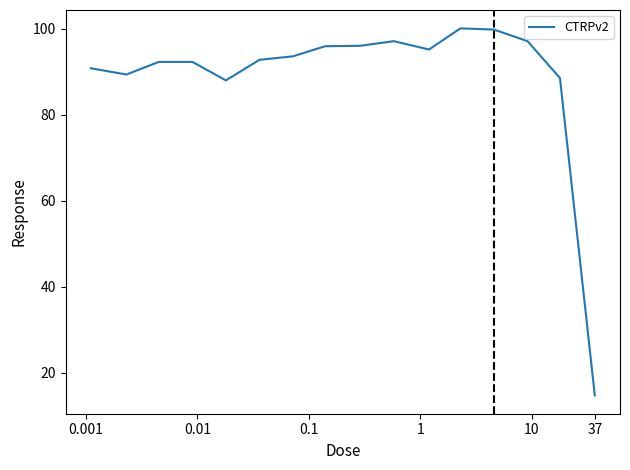

What is the maximum value shown in the chart?

100.1